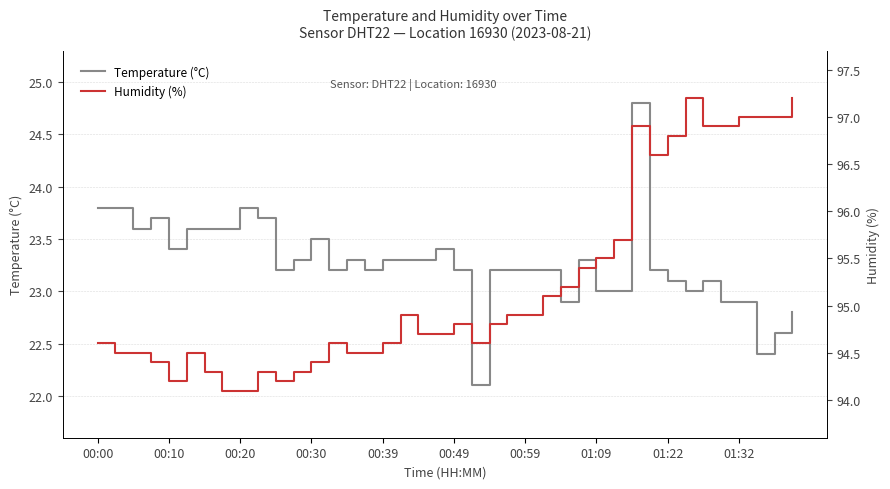

Where does the Temperature (°C) series first go above 23?

00:00